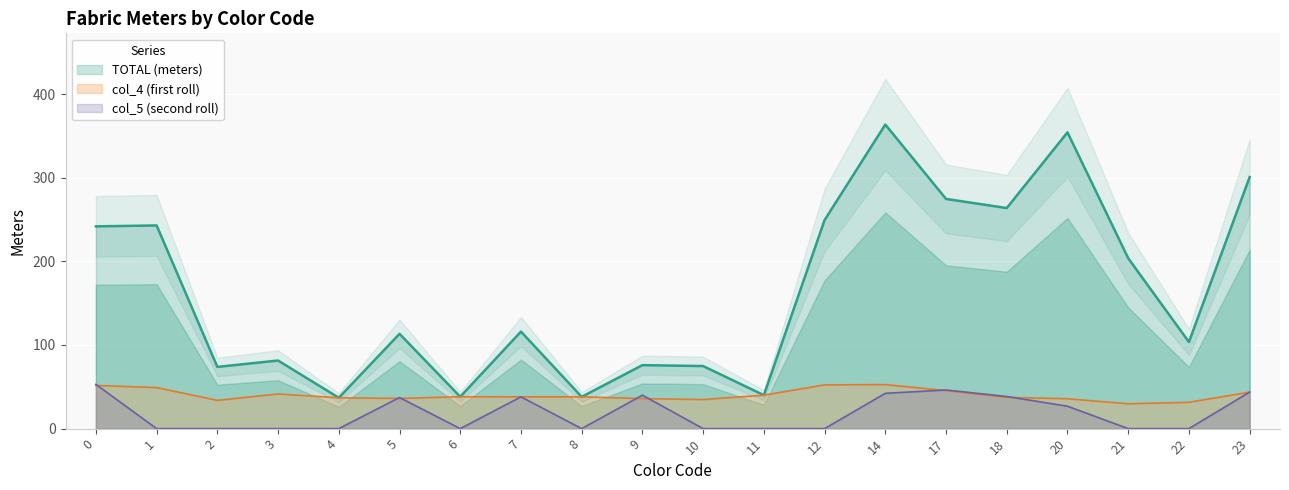

Rank the series at 11 from lowest to highest value.

col_5 (second roll), TOTAL (meters), col_4 (first roll)